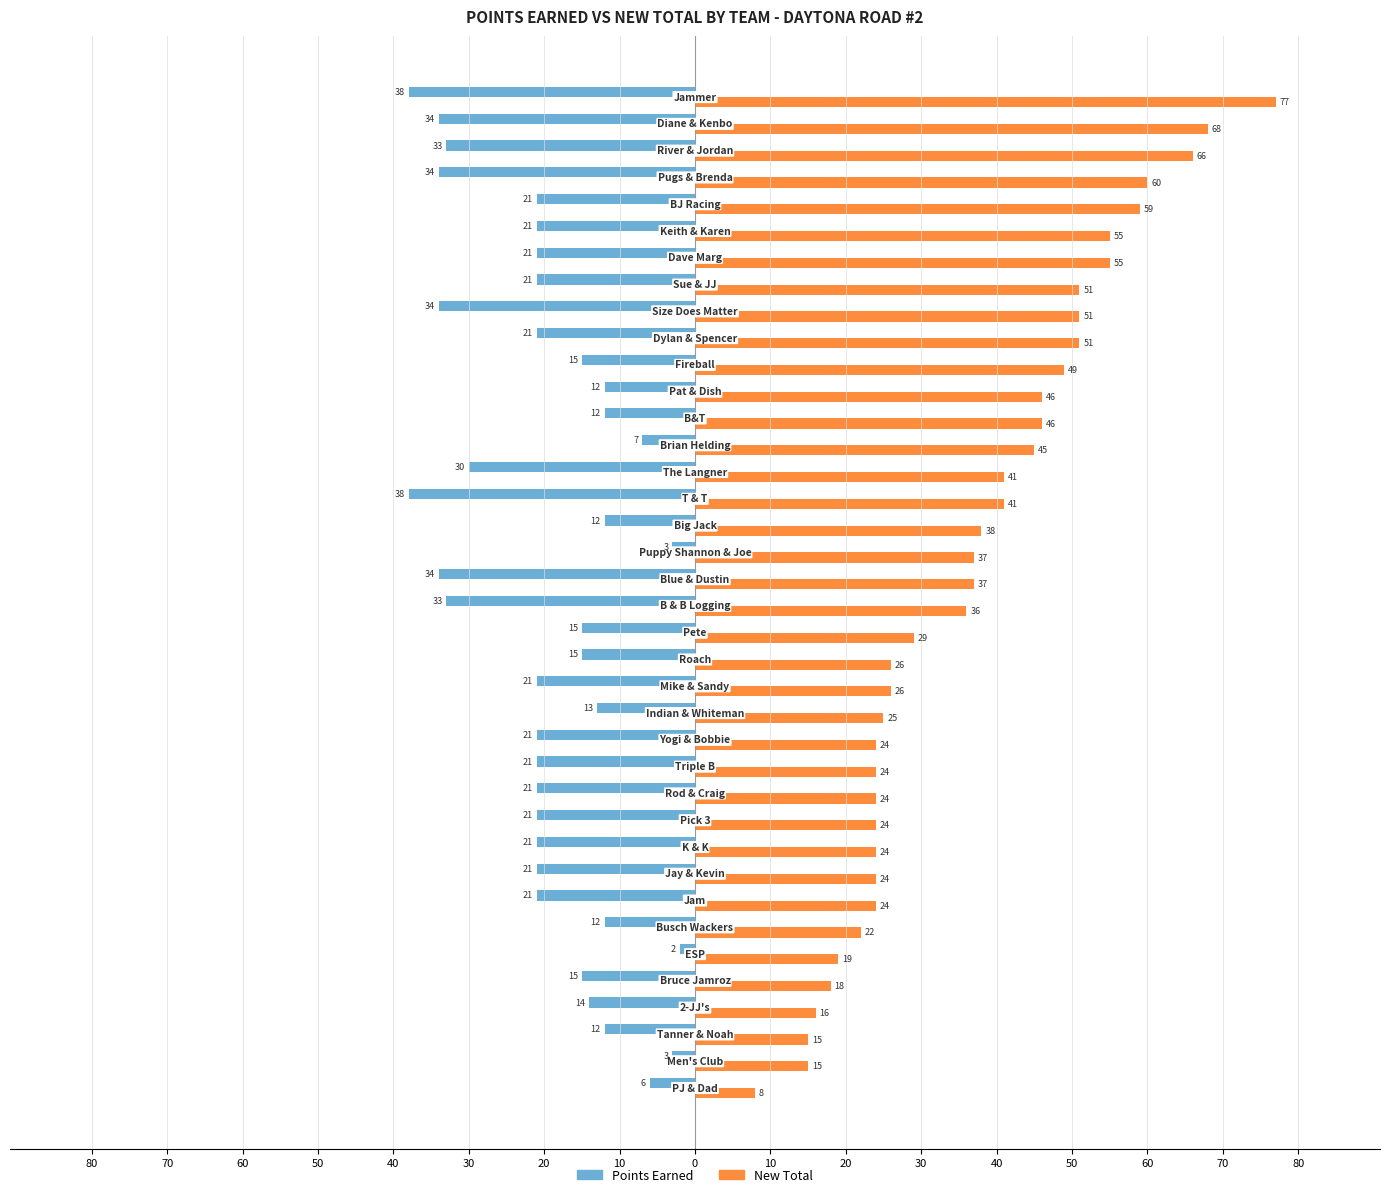

What are all the series names shown in the legend?

Points Earned, New Total